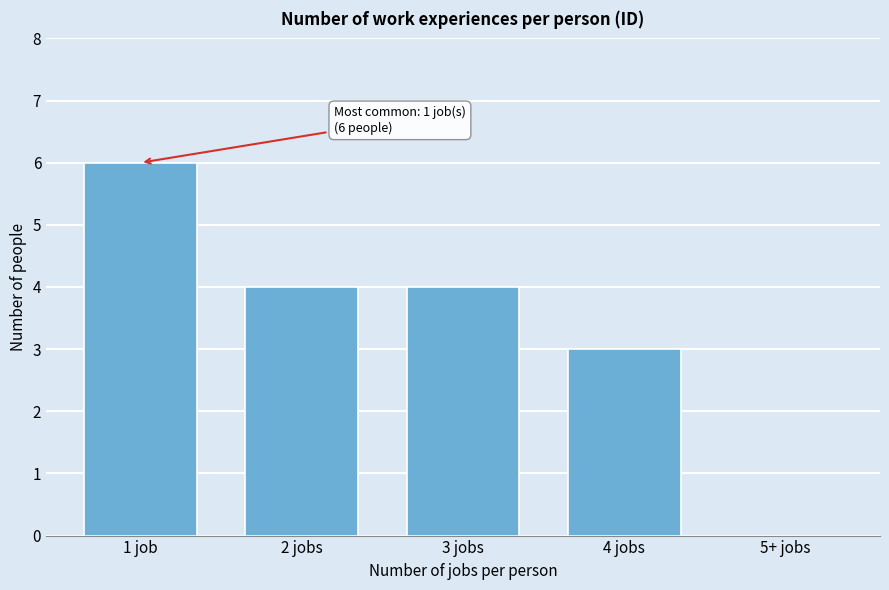

Reading left to right, transcribe all the data shown in this chart.

1 job=6	2 jobs=4	3 jobs=4	4 jobs=3	5+ jobs=0